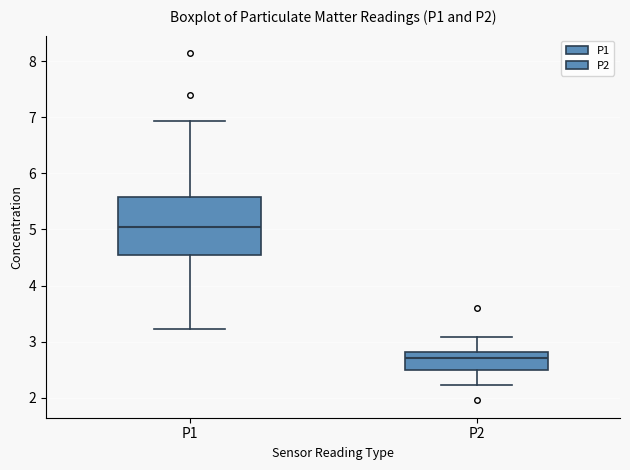

Where is the upper edge of the box for P1 on the y-axis? The values are not printed on the chart, so give them approximately, as read against the axis.

5.6